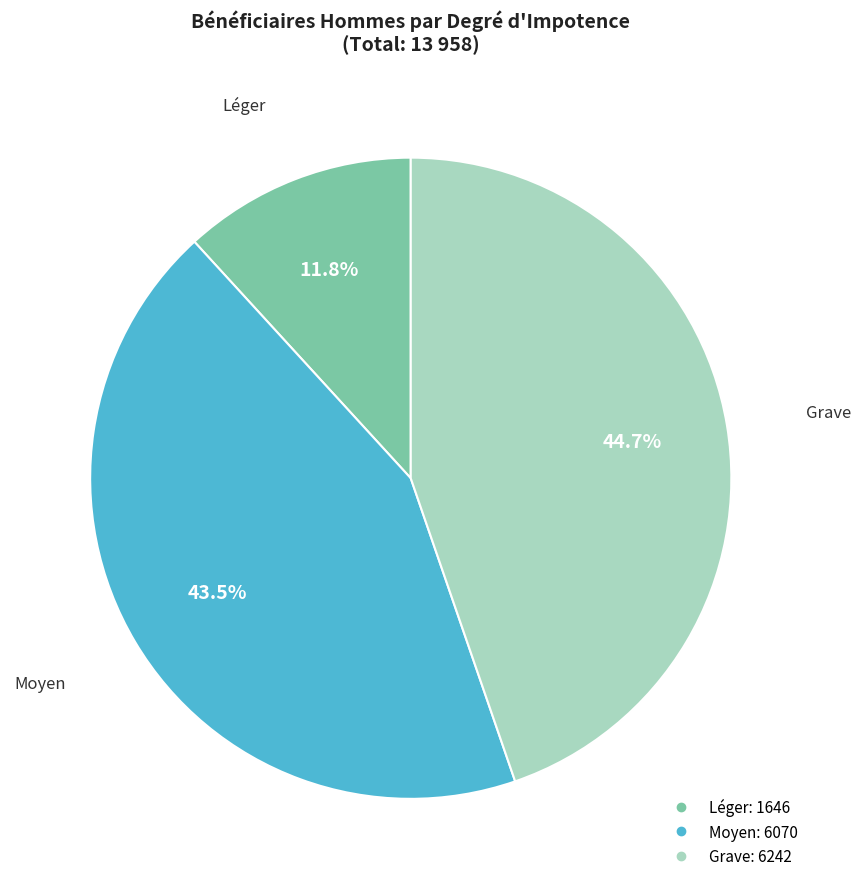

Rank the categories by value from lowest to highest.

Léger, Moyen, Grave